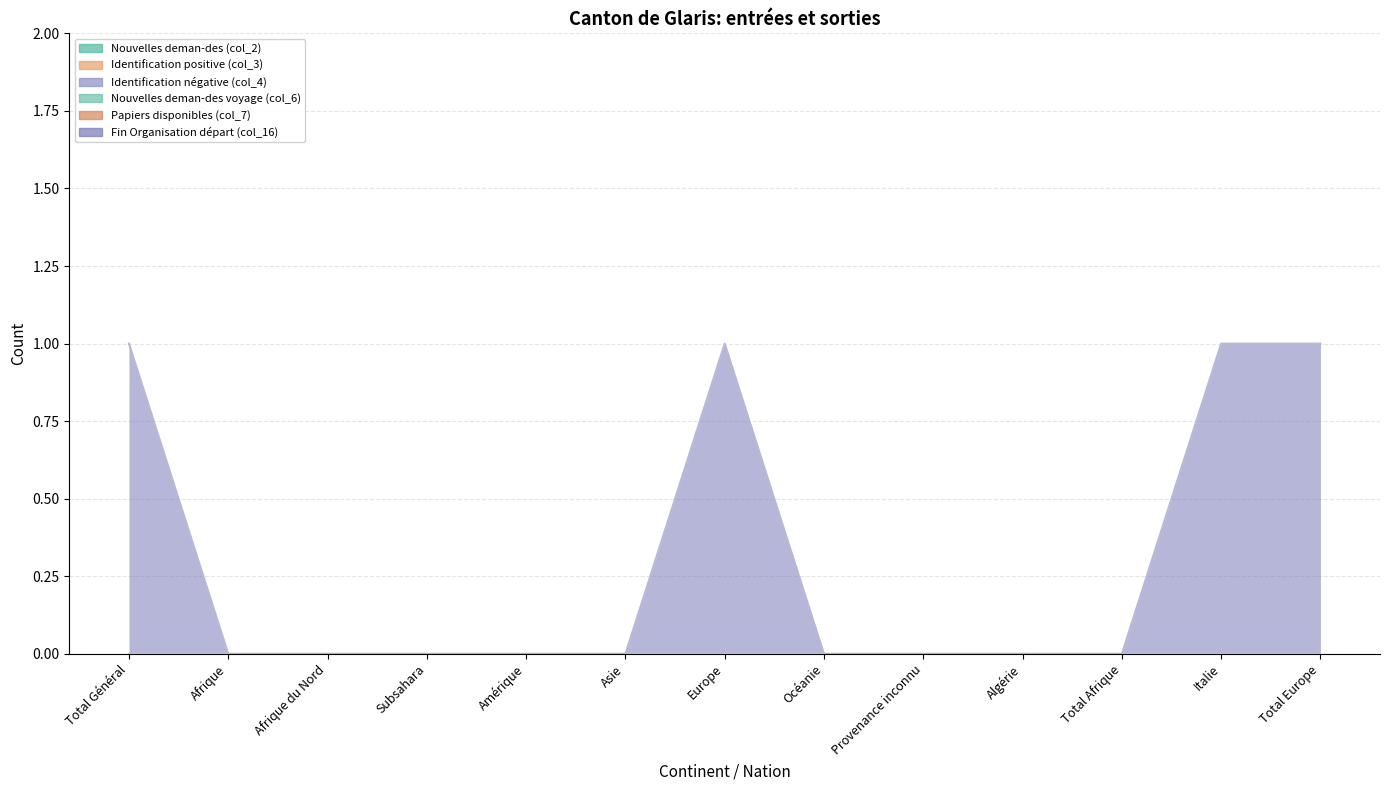

Which category has the lowest value in the Papiers disponibles (col_7) series?

Total Général